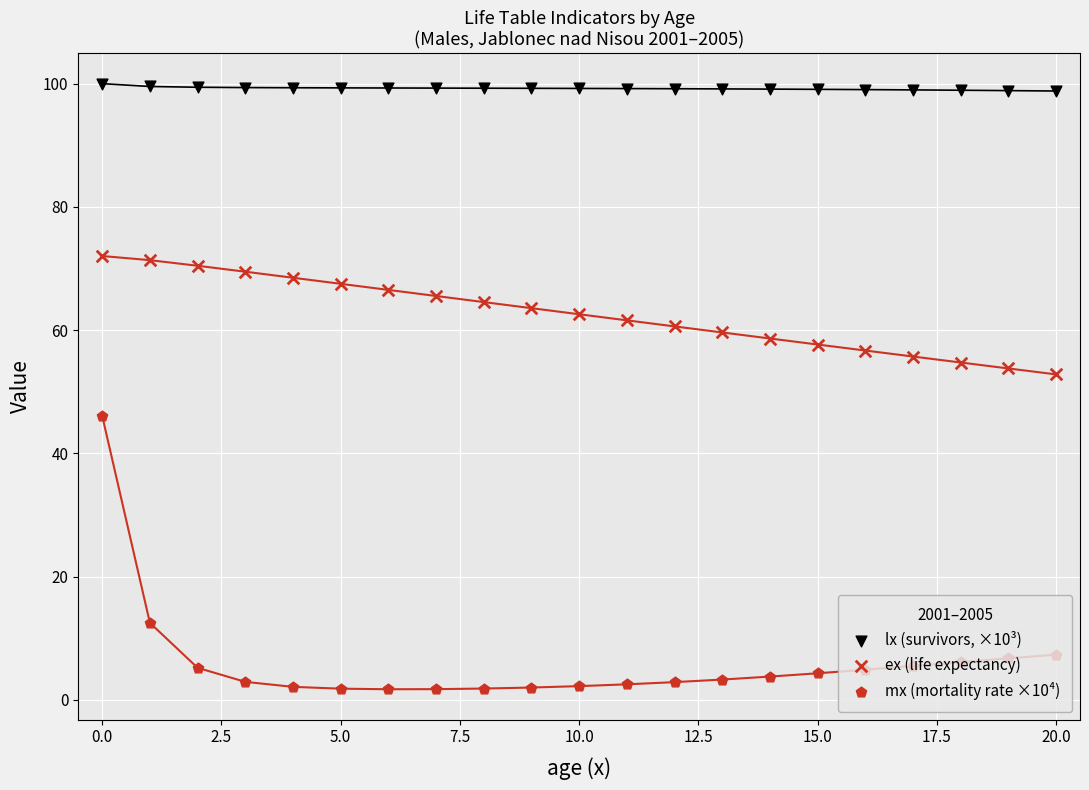

Which series contains the lowest Y value?

mx (mortality rate ×10⁴)